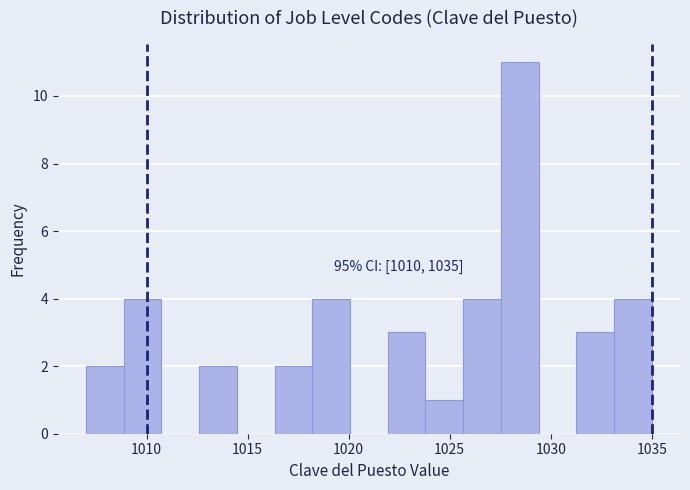

Around what value on the x-axis is the tallest bar? Give the approximate position of its centre, as read against the axis.

1028.5